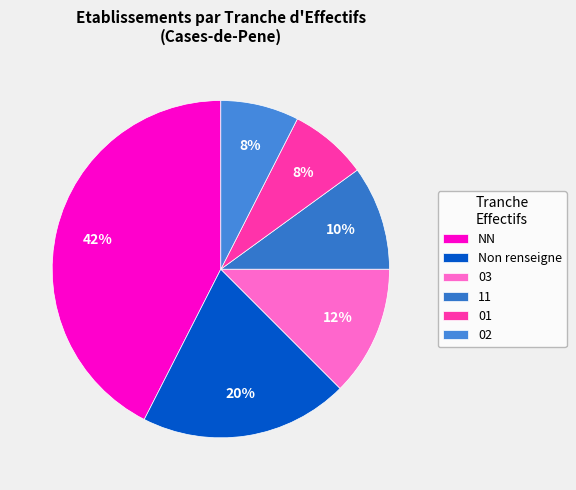

How many slices are in this pie chart?

6